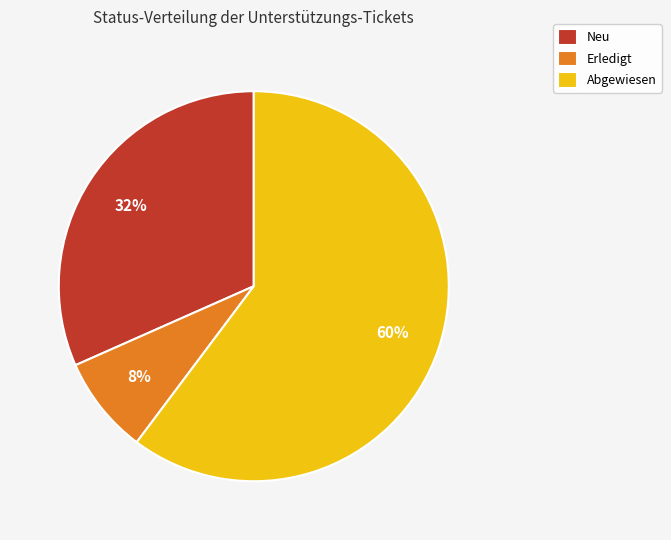

To the nearest percent, what is the difference between the largest and smallest slice percentages?

52%